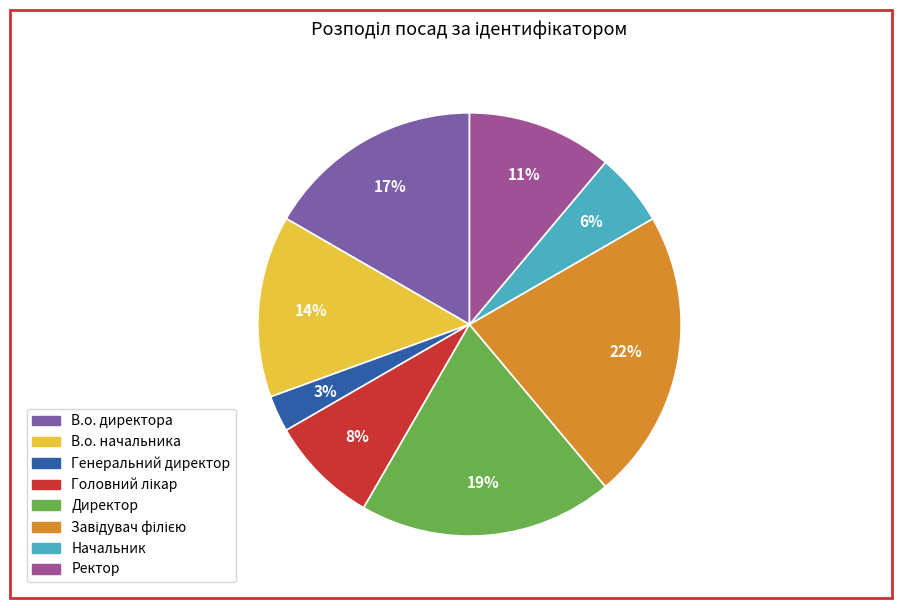

How many slices are in this pie chart?

8